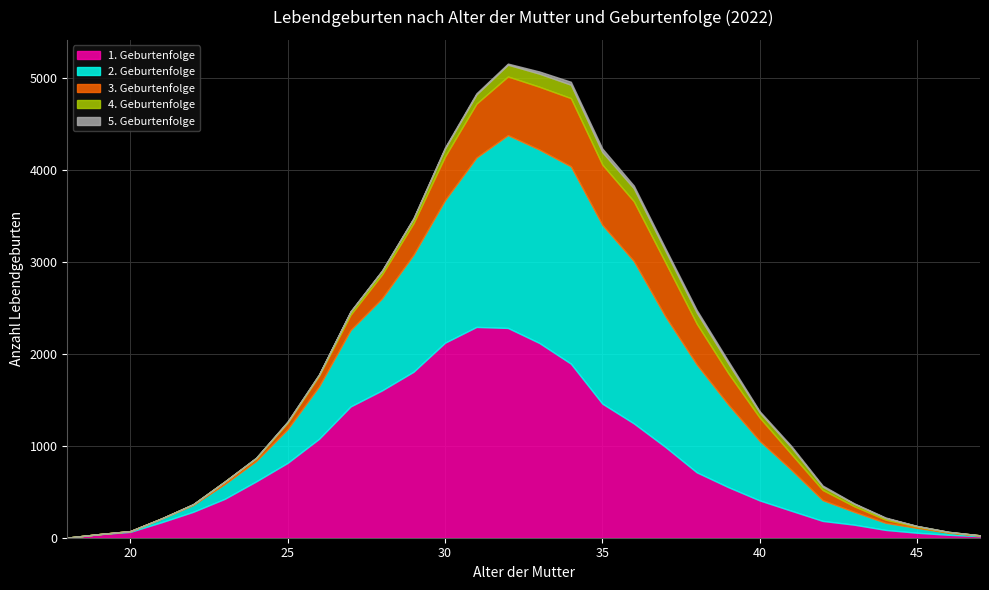

True or false: 2. Geburtenfolge and 5. Geburtenfolge intersect in this chart.

False